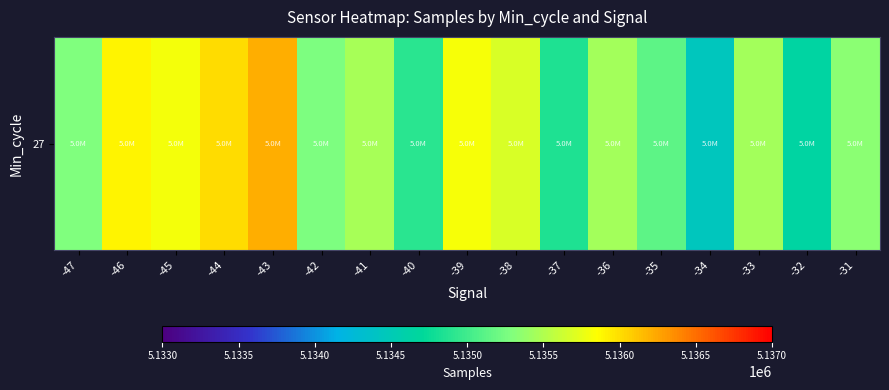

Reading left to right, transcribe all the data shown in this chart.

5135282	5135901	5135801	5136012	5136215	5135275	5135459	5134903	5135814	5135684	5134844	5135450	5135134	5134445	5135439	5134653	5135331